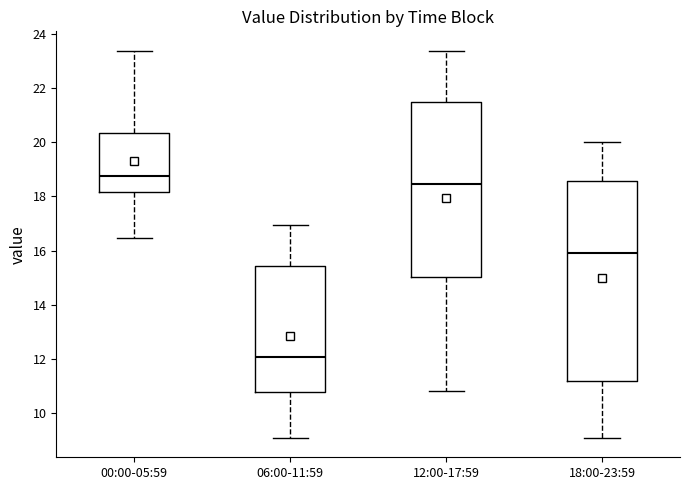

Where does the median line of the box for 18:00-23:59 sit on the y-axis? The values are not printed on the chart, so give them approximately, as read against the axis.

16.0